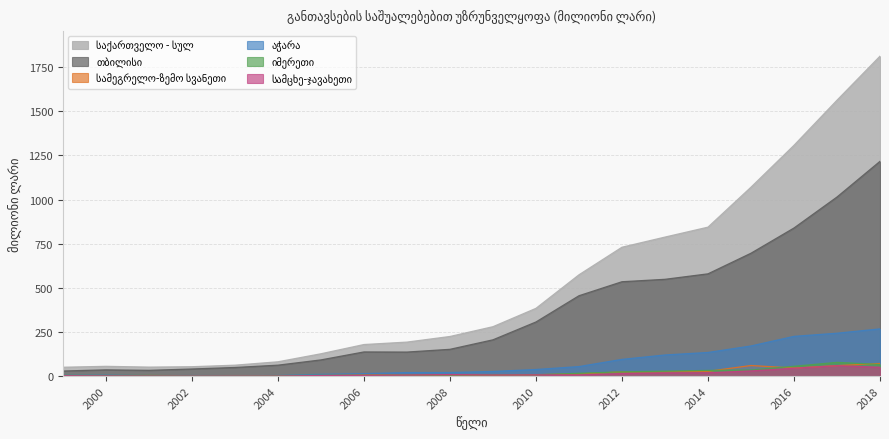

True or false: იმერეთი and საქართველო - სულ intersect in this chart.

False